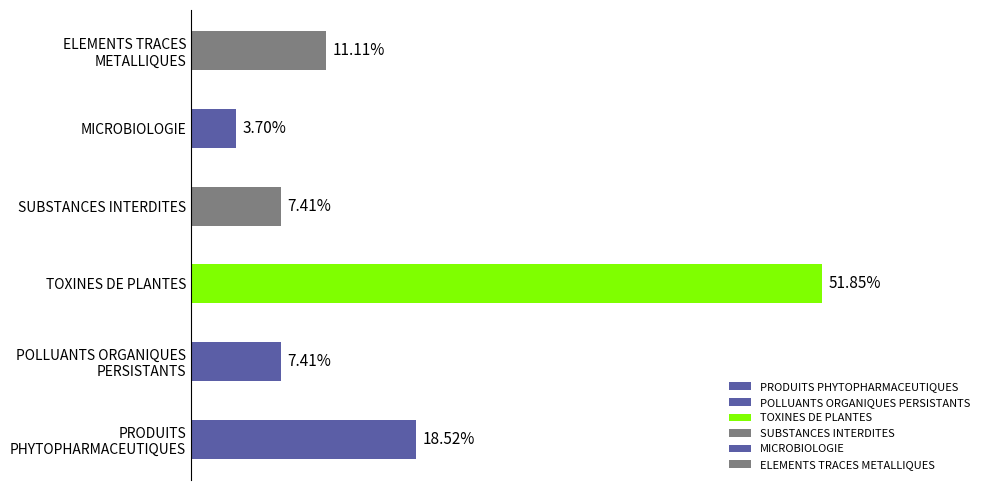

At which category does the chart reach its peak across all series?

TOXINES DE PLANTES